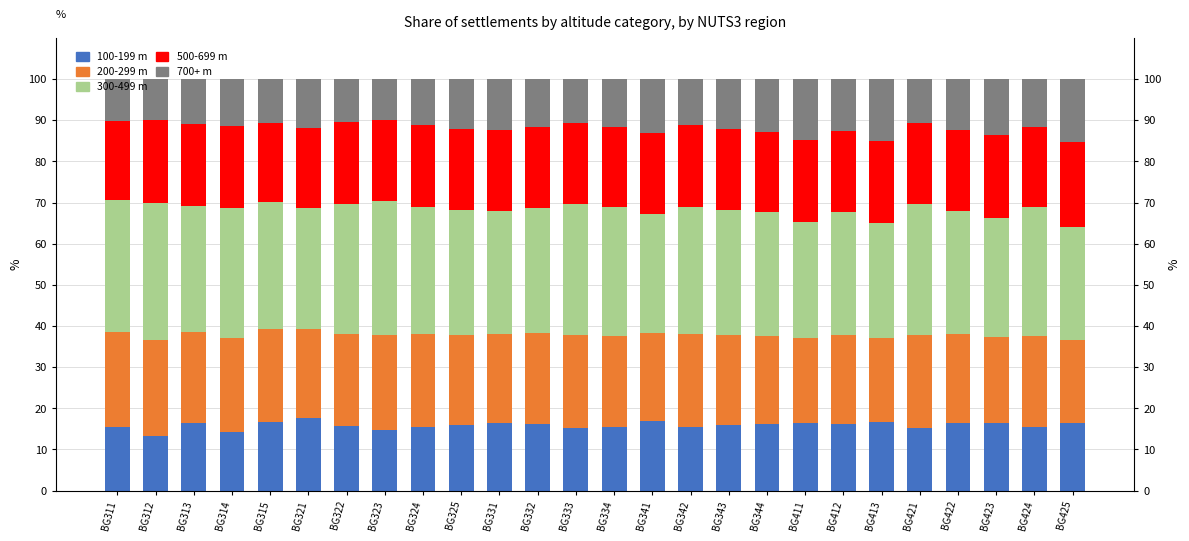

Read the 200-299 m value at BG412.

21.8